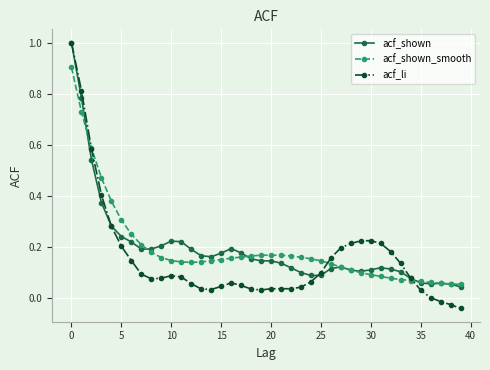

Which series has the widest spread of values?

acf_li